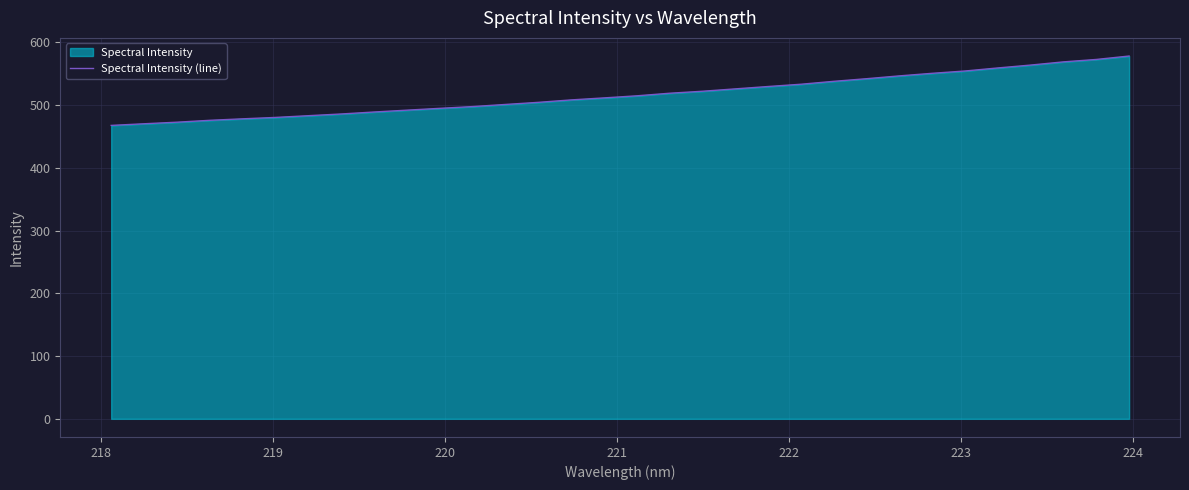

What is the maximum value shown in the chart?

578.3